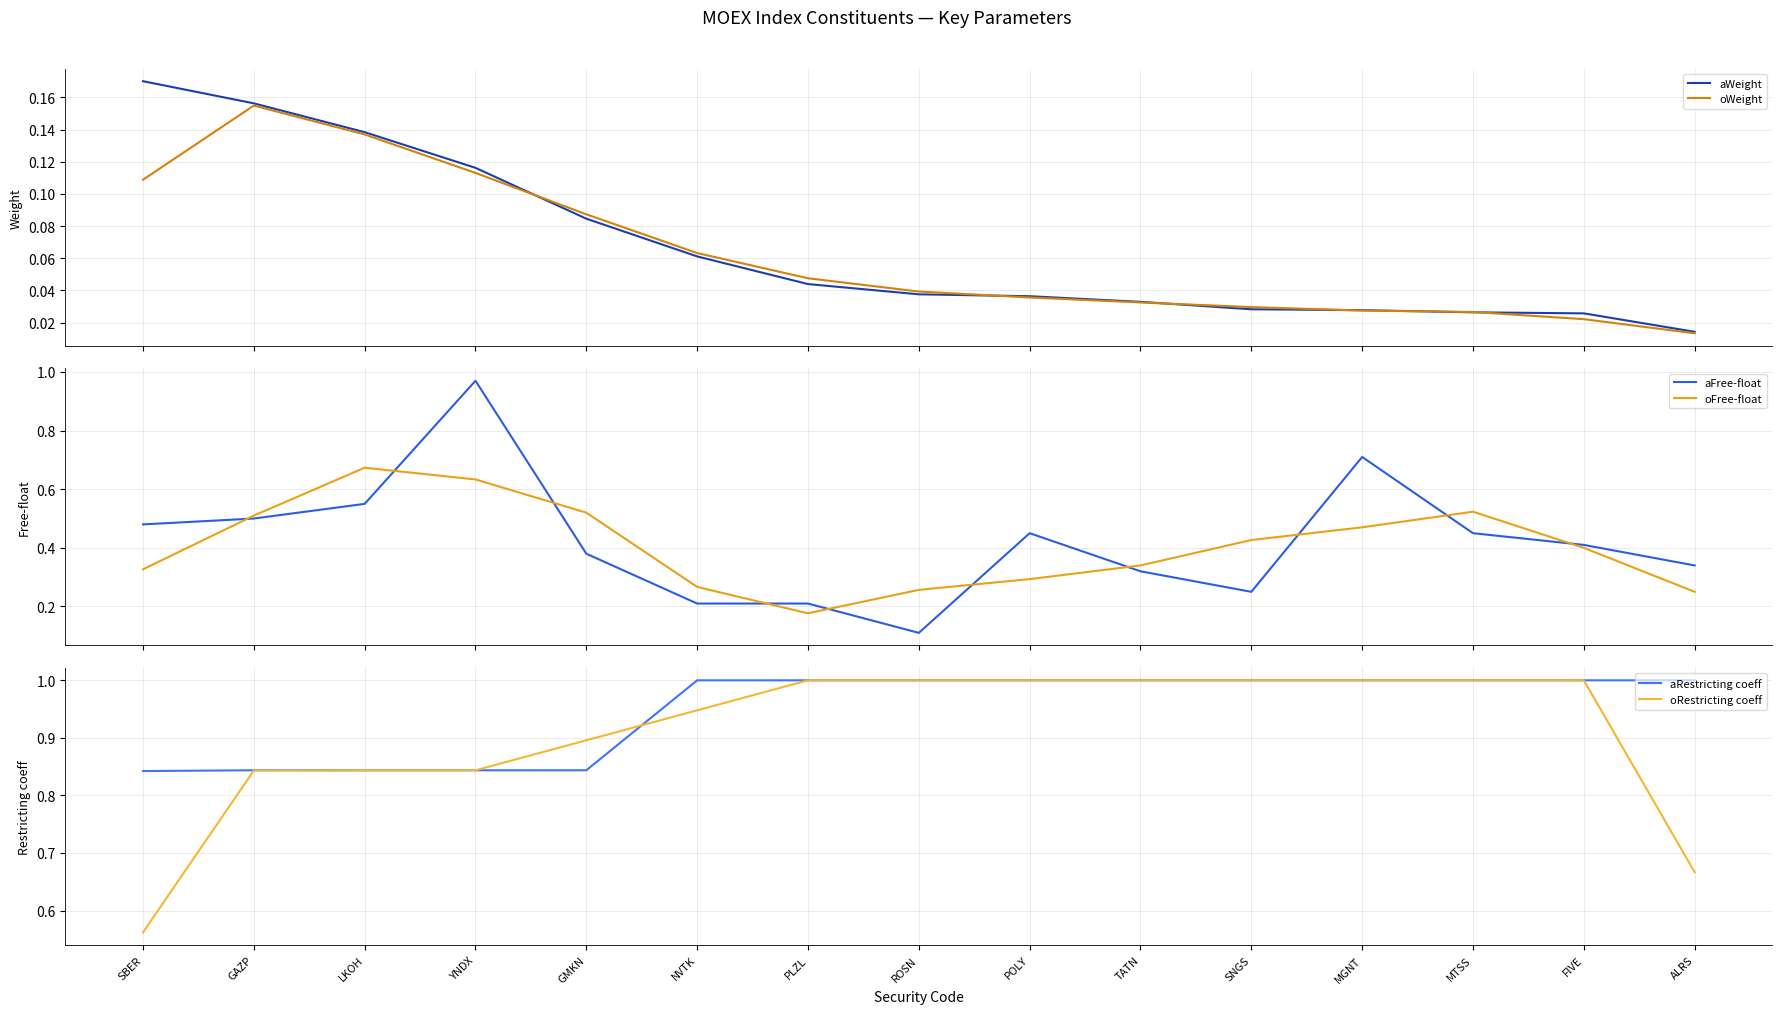

What is the label of the 7th point from the left?

PLZL